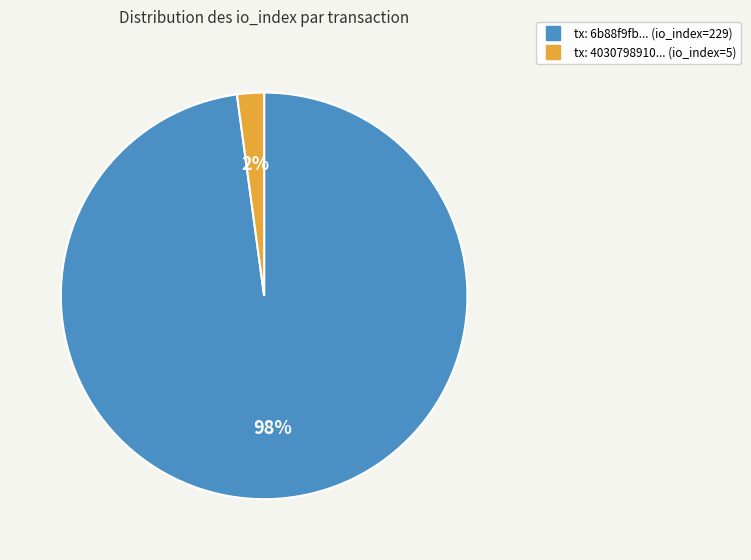

To the nearest percent, what is the average slice percentage?

50%